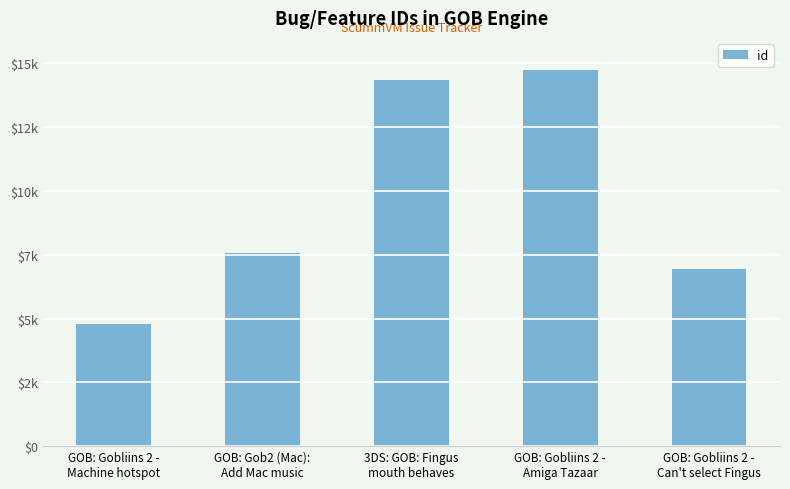

What is the ratio of the value at GOB: Gob2 (Mac):
Add Mac music to the value at GOB: Gobliins 2 -
Machine hotspot?

1.6